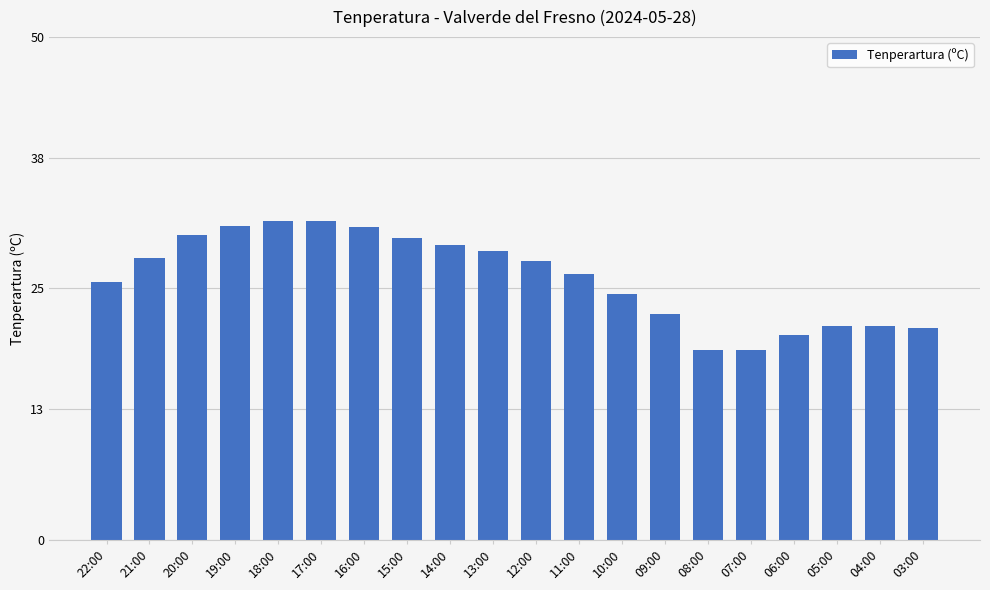

What is the difference between the maximum and second lowest values?

12.8